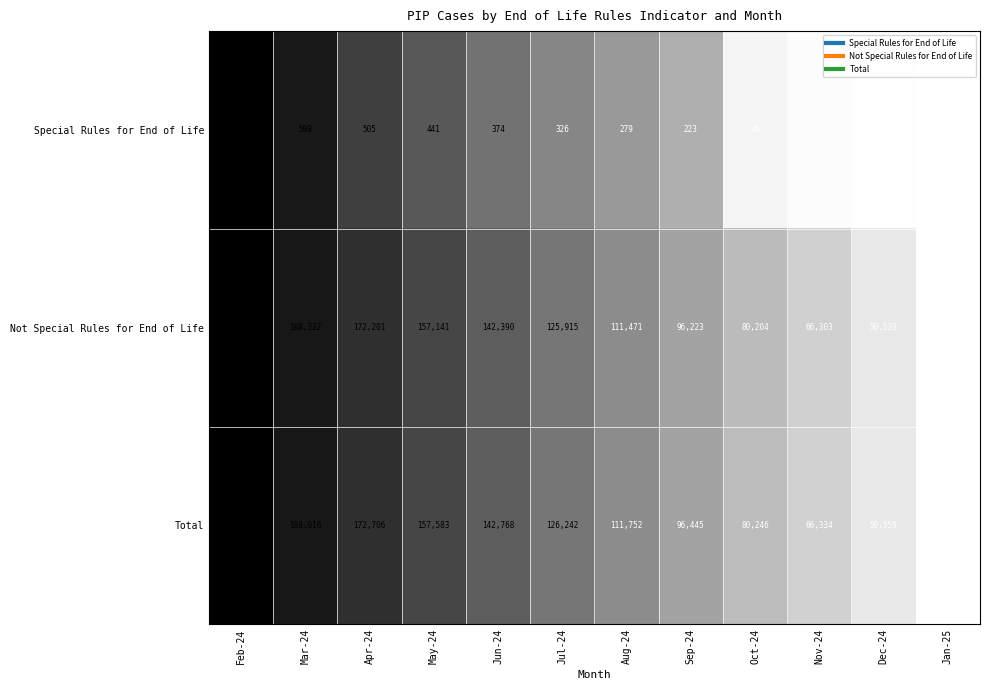

Is it true that Not Special Rules for End of Life equals 157141 at May-24?

True